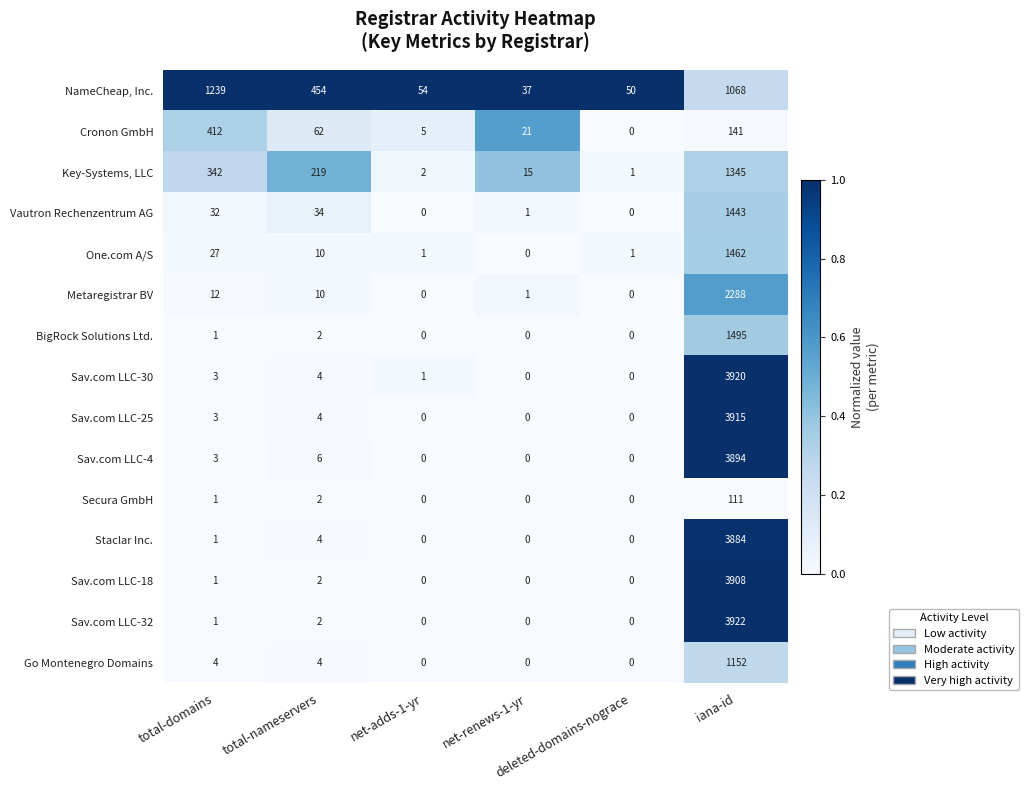

What is the average value of the Sav.com LLC-32 series?

654